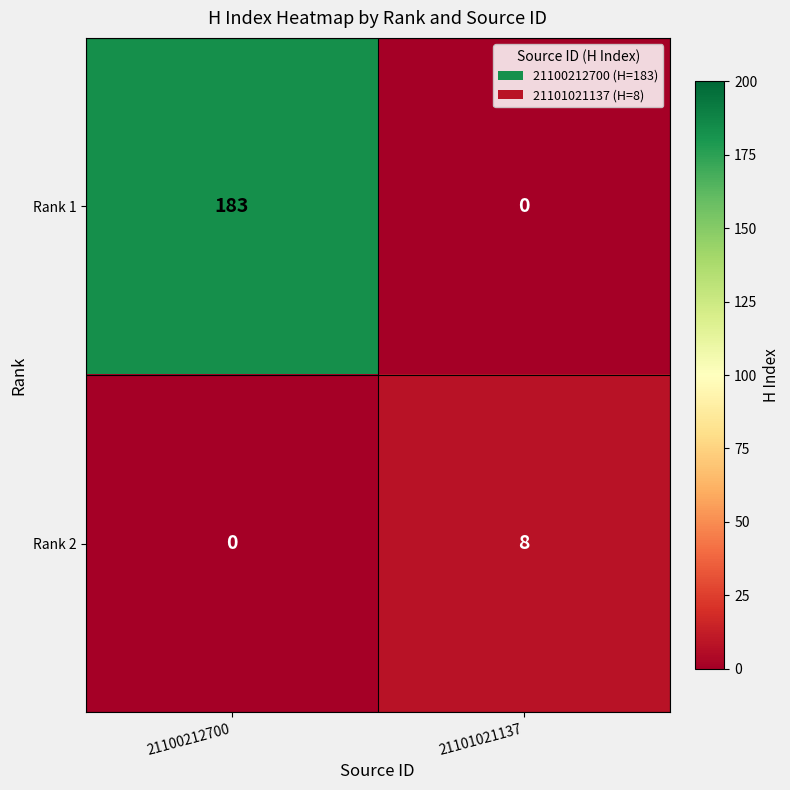

Reading left to right, transcribe all the data shown in this chart.

Rank 1: 183	0
Rank 2: 0	8